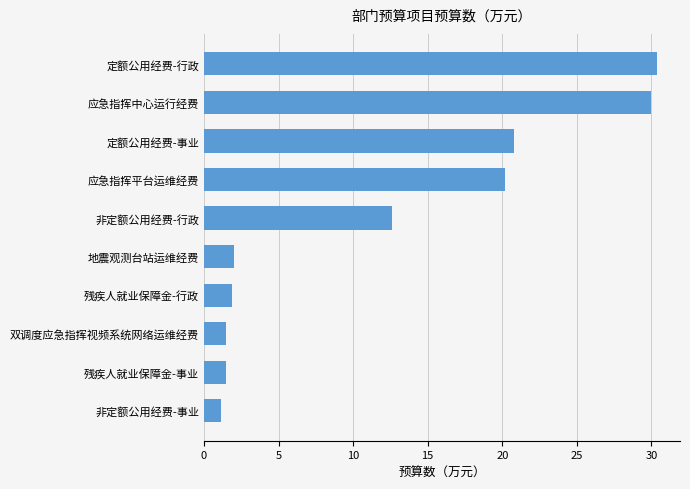

What is the smallest value displayed?

1.1